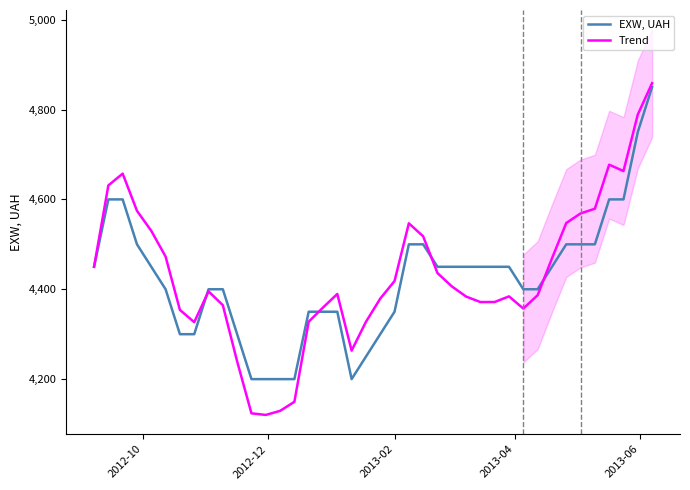

What are all the series names shown in the legend?

EXW, UAH, Trend